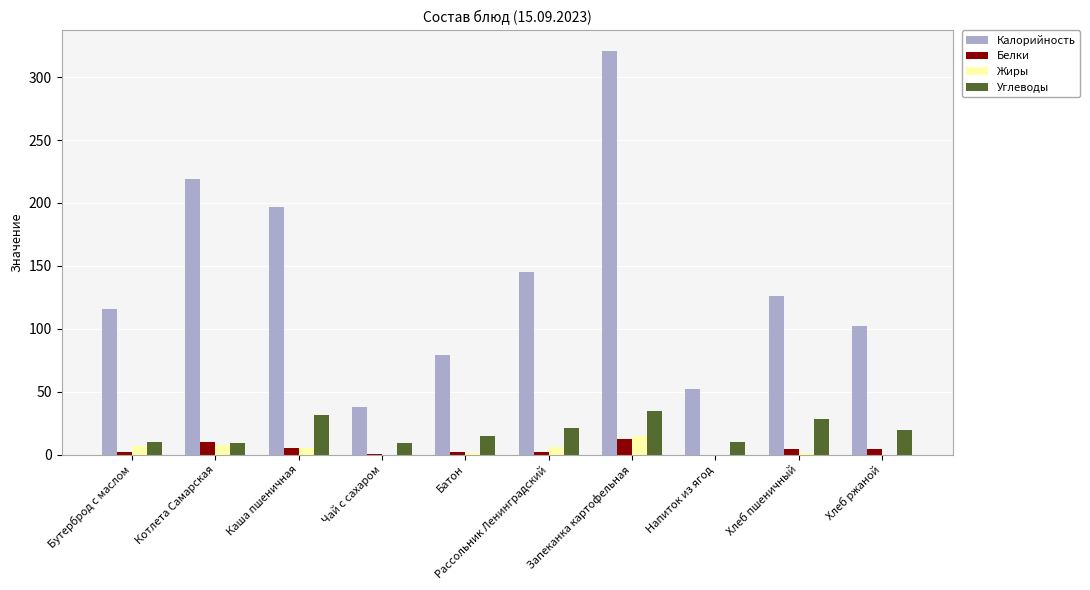

Is it true that Белки equals 2.4 at Батон?

True